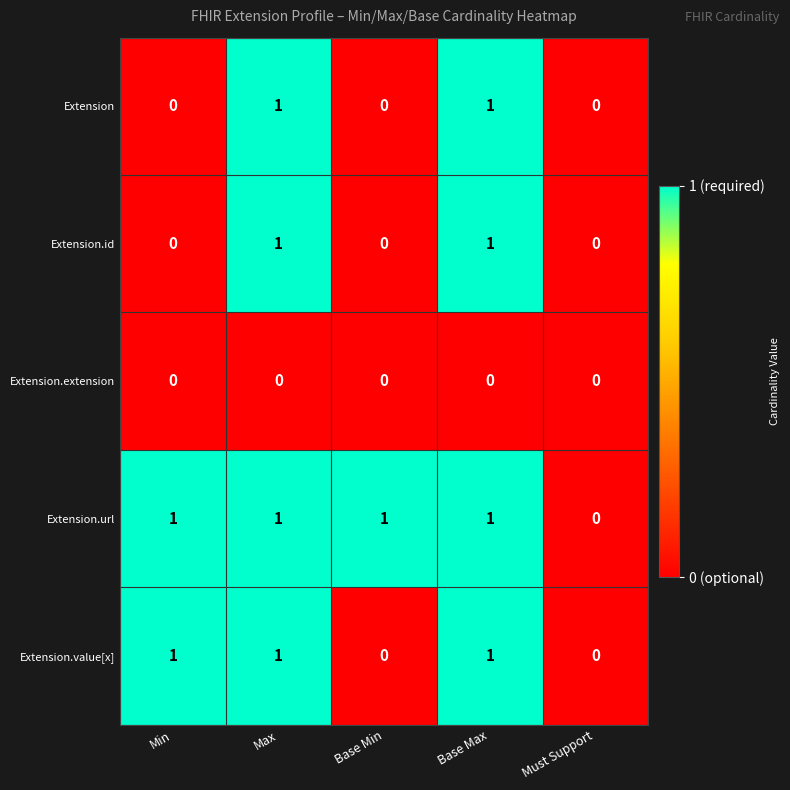

Count the Extension values in the range 0 to 1.

5